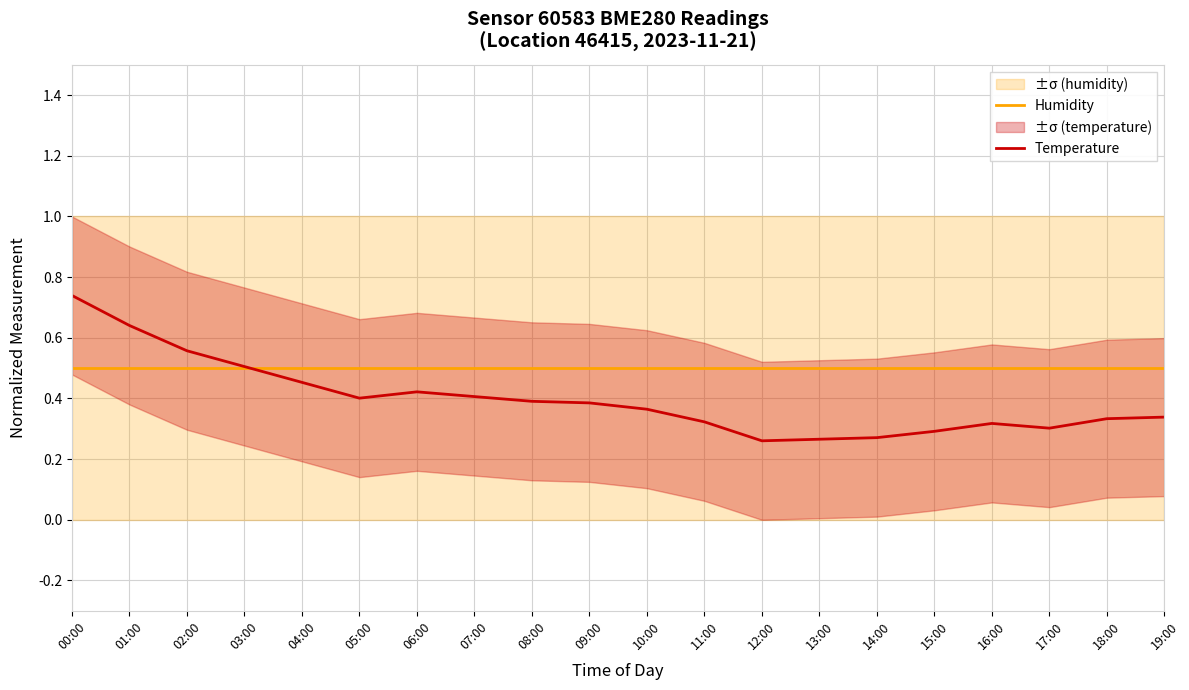

How many distinct data groups are displayed?

2